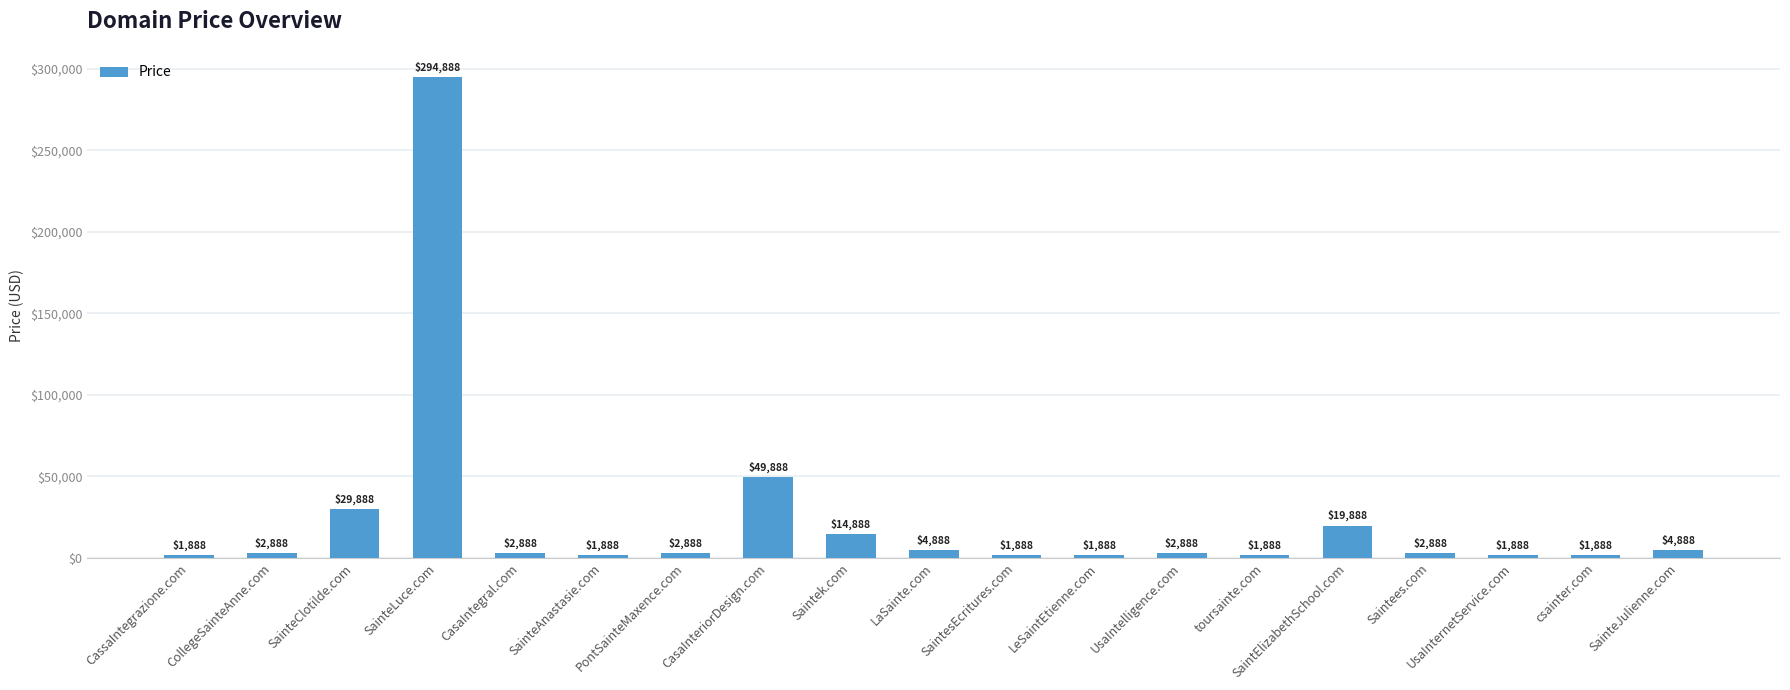

What is the change in value from CollegeSainteAnne.com to csainter.com?

-1000